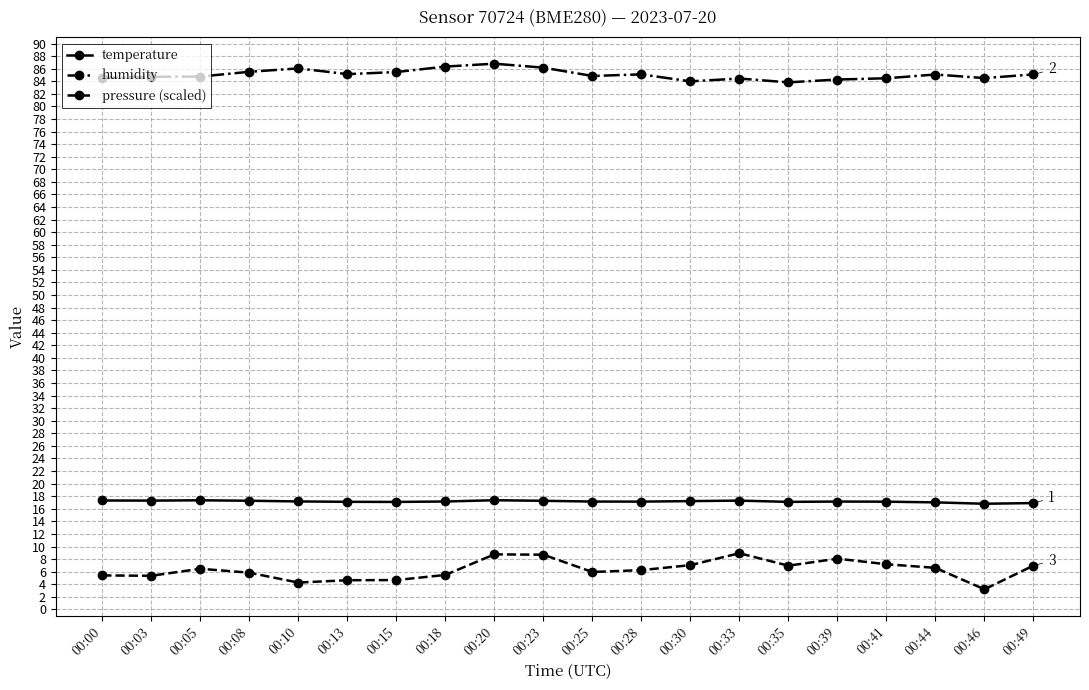

List the series in order of their peak value, highest first.

humidity, temperature, pressure (scaled)